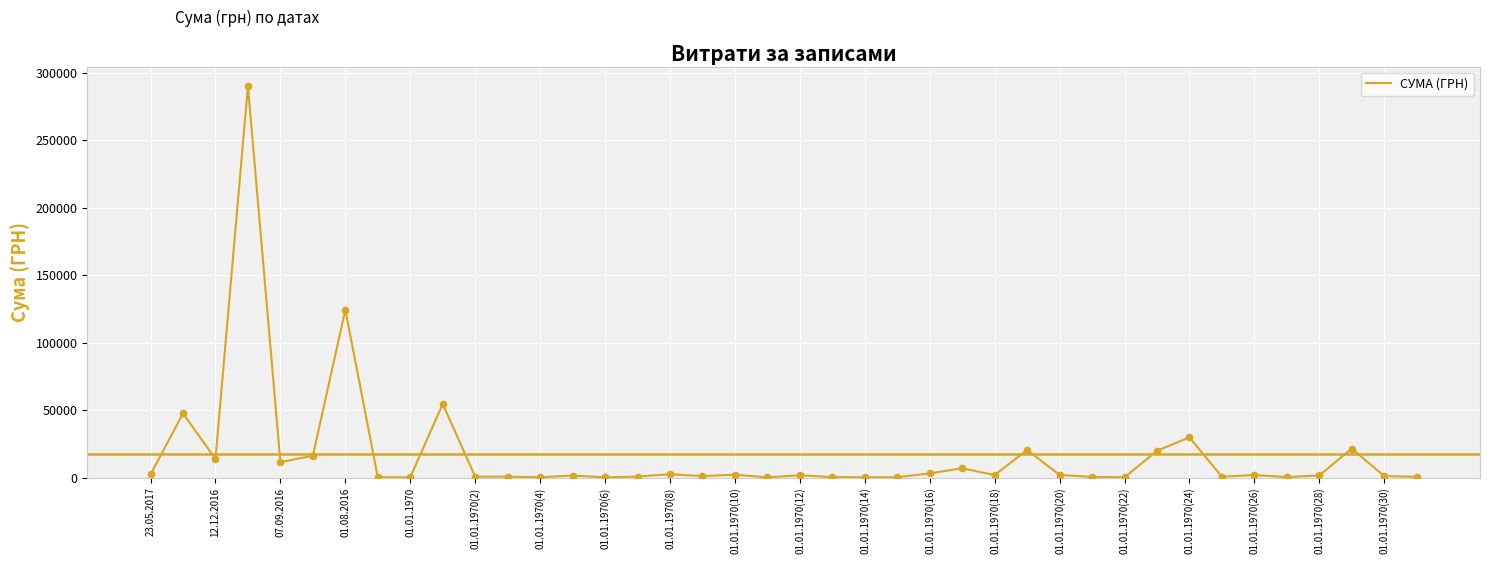

What is the difference between the maximum and minimum values?

289986.0